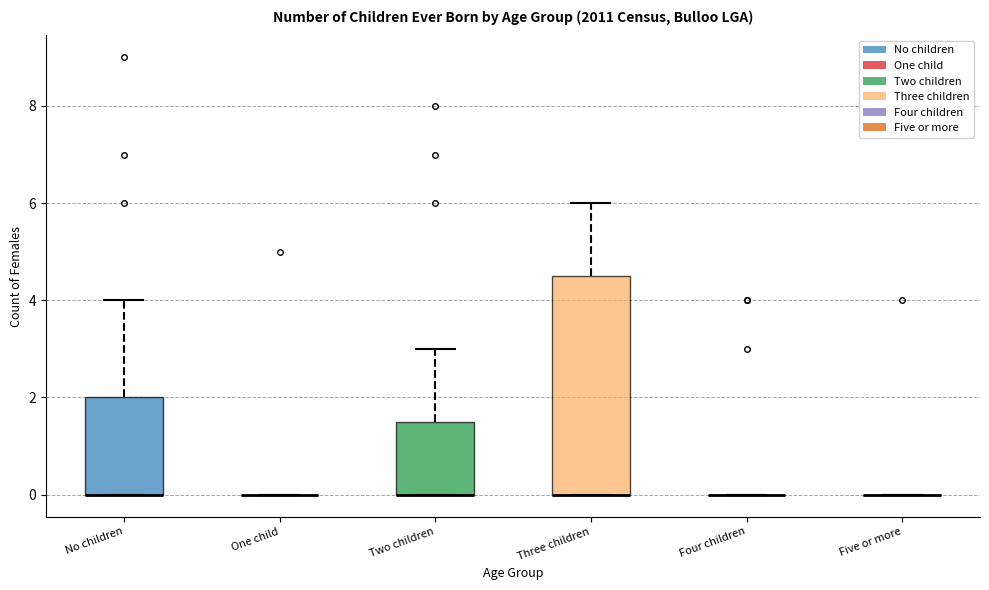

Reading left to right, read every box against the y-axis: the position of its median line, the range the box covers, and the ends of its whiskers. The values are not printed on the chart, so give them approximately, as read against the axis.

No children: median 0.0 (drawn on the box's lower edge), box 0.0 to 2.0, whiskers 0.0 to 4.0
One child: box collapsed to a line at 0.0, whiskers 0.0 to 0.0
Two children: median 0.0 (drawn on the box's lower edge), box 0.0 to 1.6, whiskers 0.0 to 3.0
Three children: median 0.0 (drawn on the box's lower edge), box 0.0 to 4.6, whiskers 0.0 to 6.0
Four children: box collapsed to a line at 0.0, whiskers 0.0 to 0.0
Five or more: box collapsed to a line at 0.0, whiskers 0.0 to 0.0